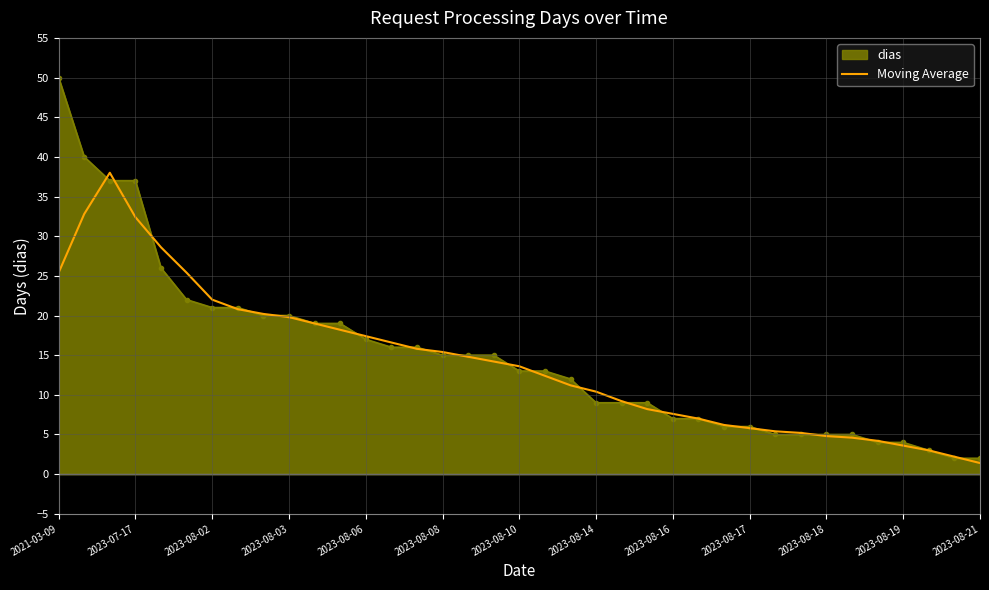

What is the maximum value for dias?

50.0